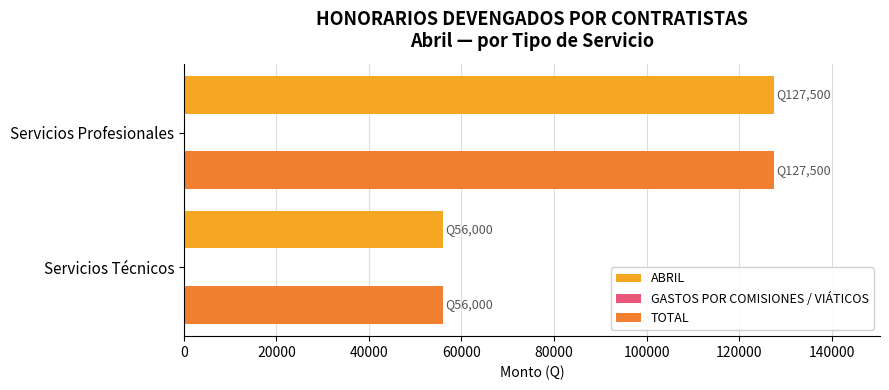

The TOTAL series shows 12949 at Servicios Técnicos. True or false?

False